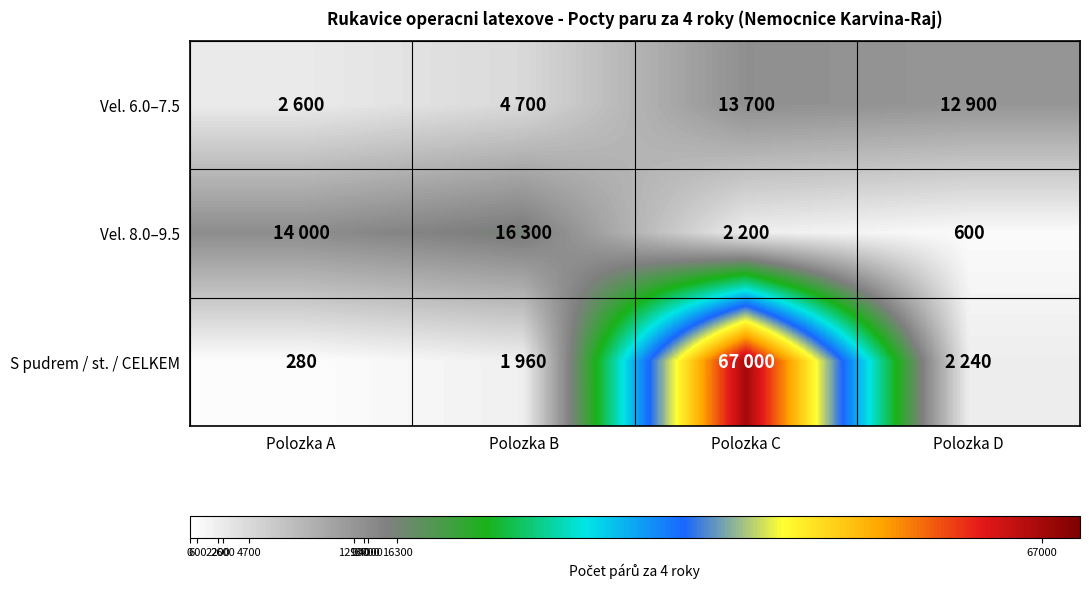

What is the minimum value shown in the chart?

280